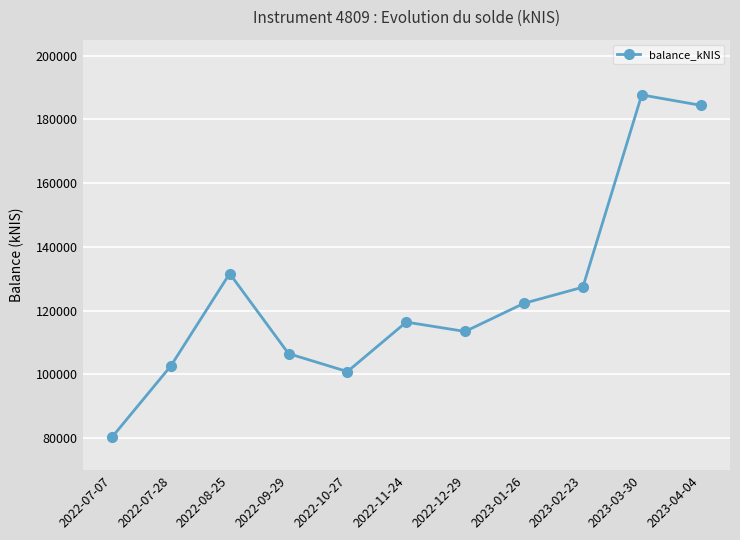

Approximately how many times larger is the value at 2022-11-24 compared to 2023-03-30?

0.6